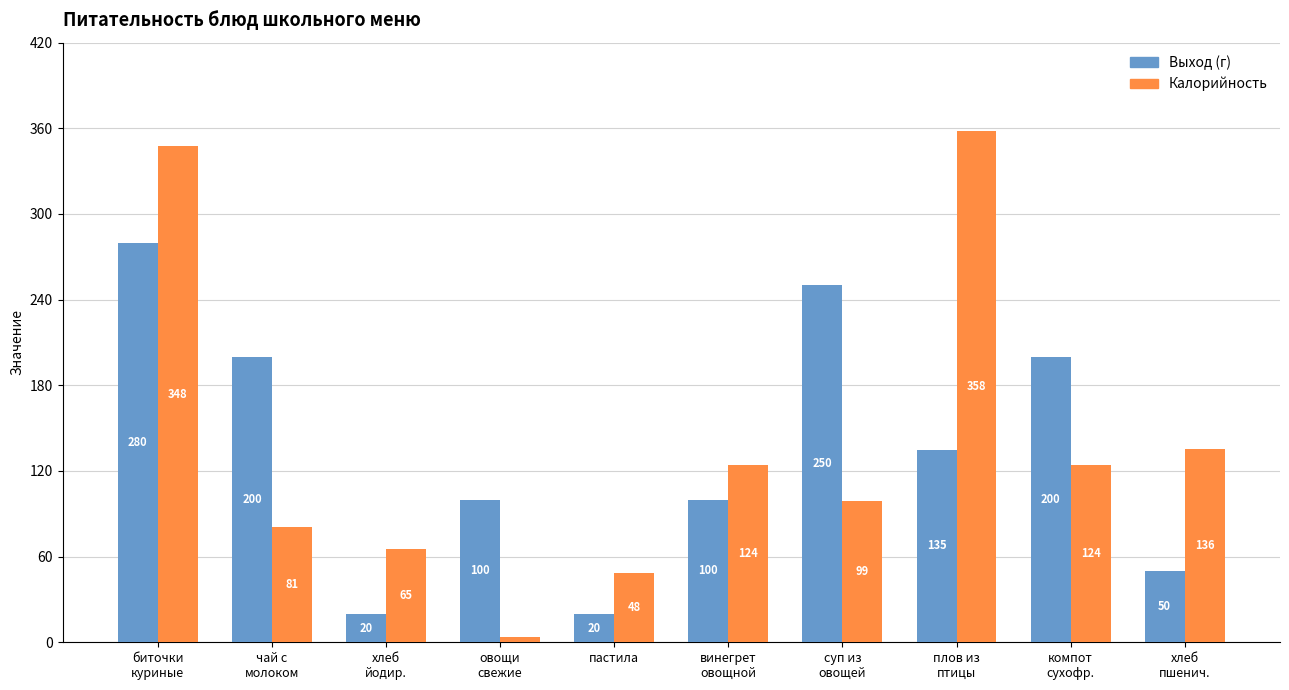

What is the value of the Выход (г) bar at the 4th from the left?

100.0